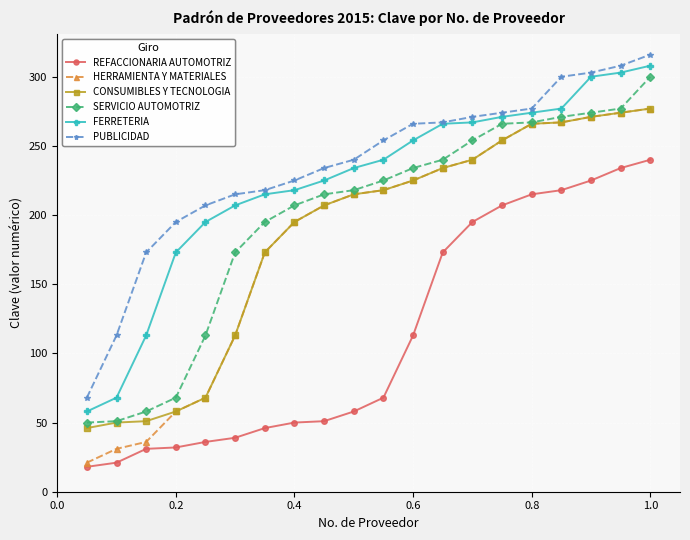

What is the maximum value shown in the chart?

316